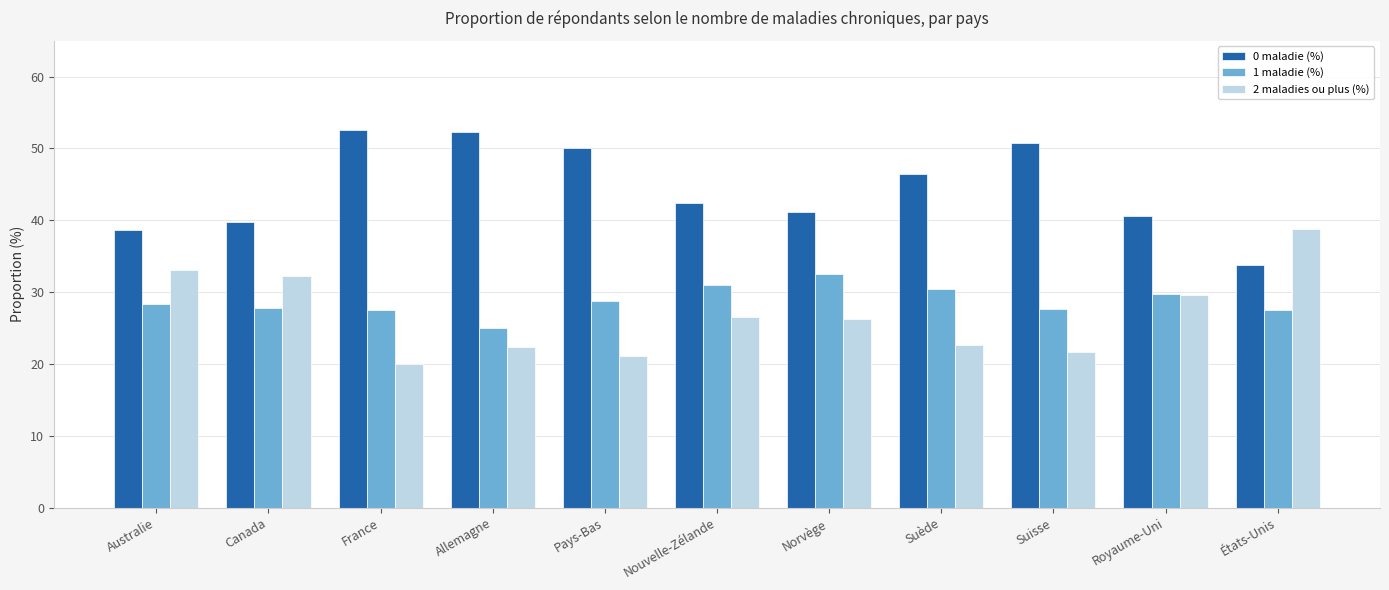

What is the difference between the maximum and minimum values in the 2 maladies ou plus (%) series?

18.7